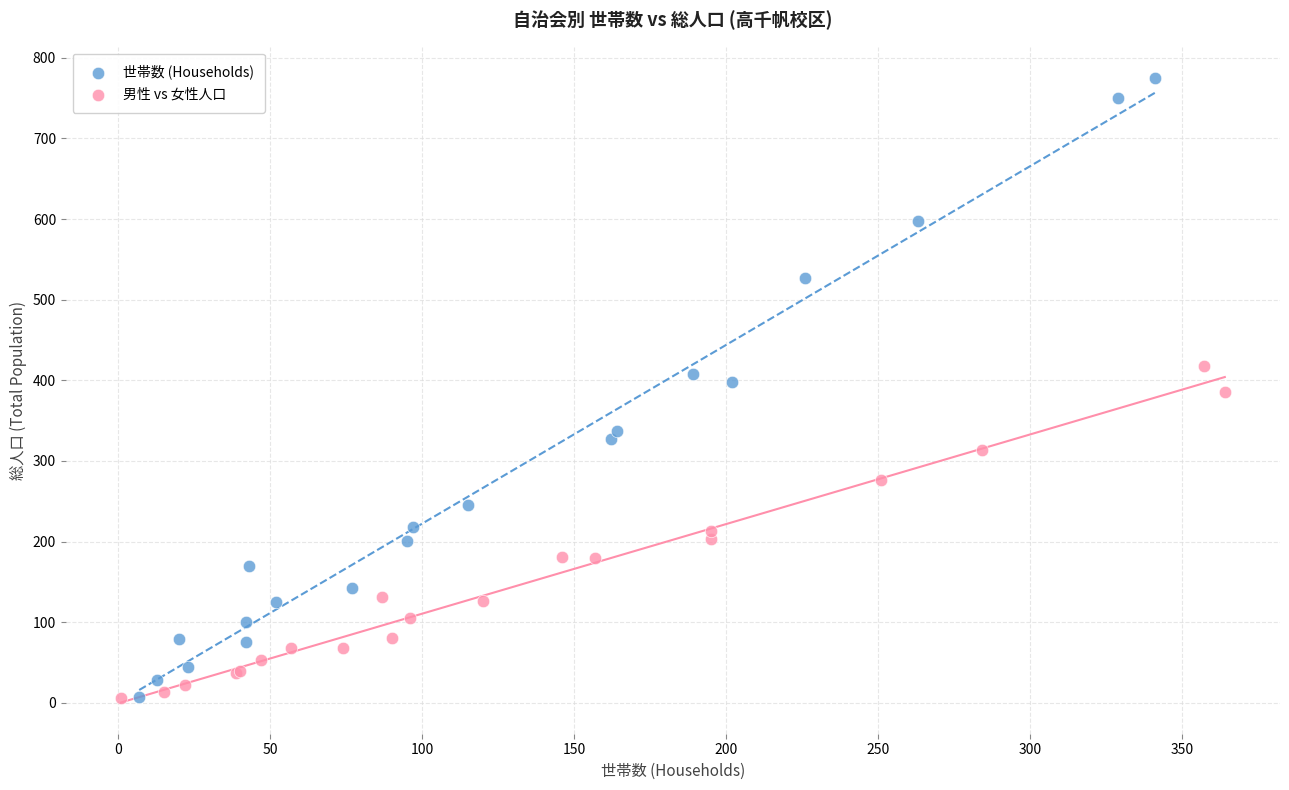

Which series contains the highest Y value?

世帯数 (Households)